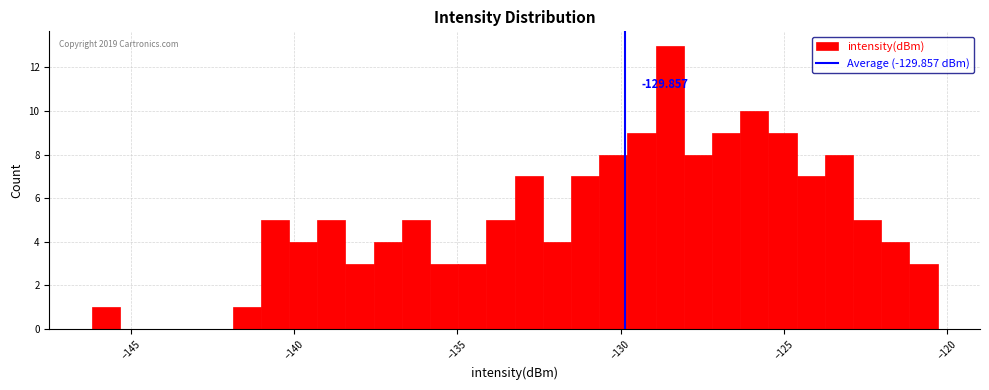

Read against the x-axis, roughly where is the centre of the tallest bar?

-128.5